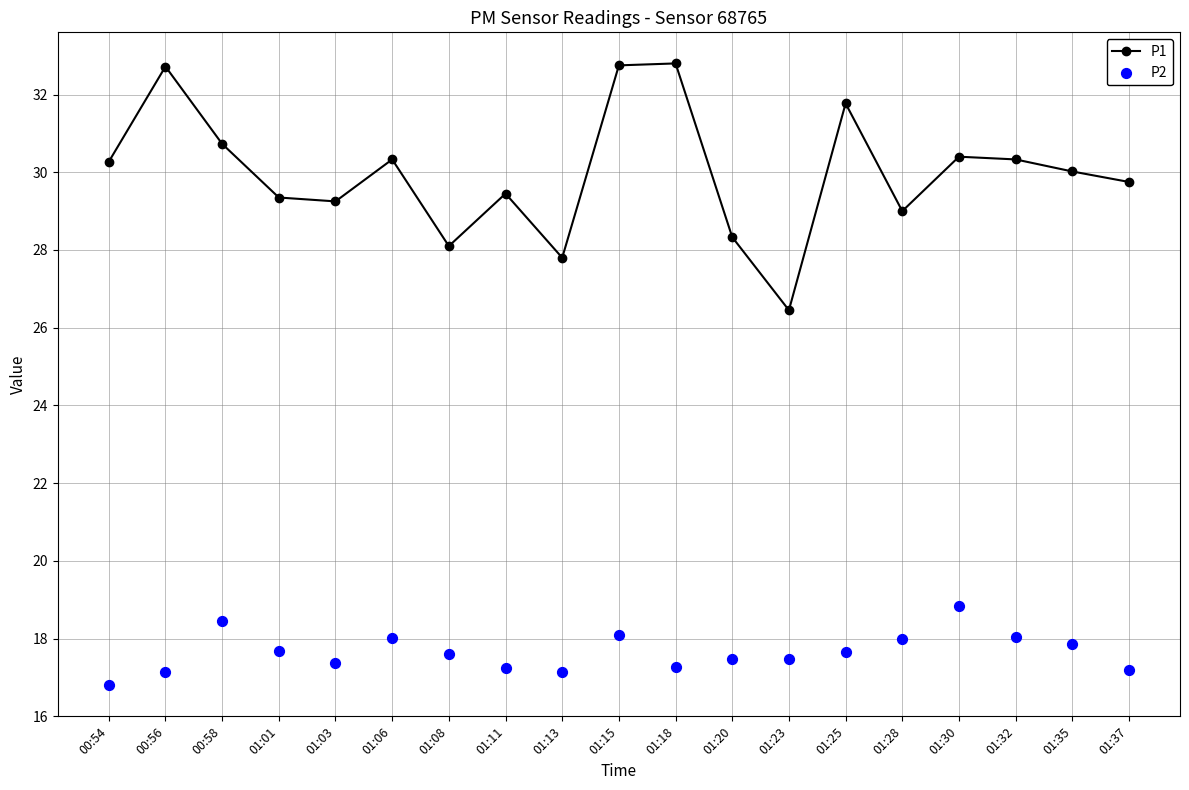

At how many categories does at least one series exceed 19?

19